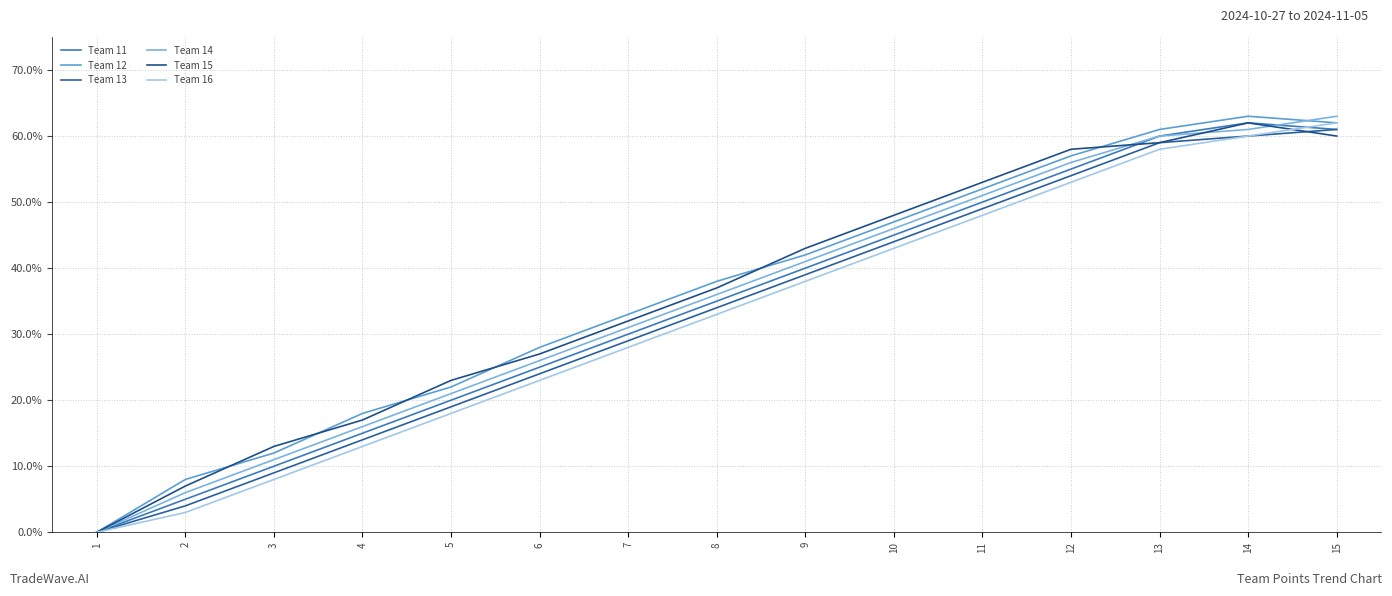

Which series has the widest spread of values?

Team 12